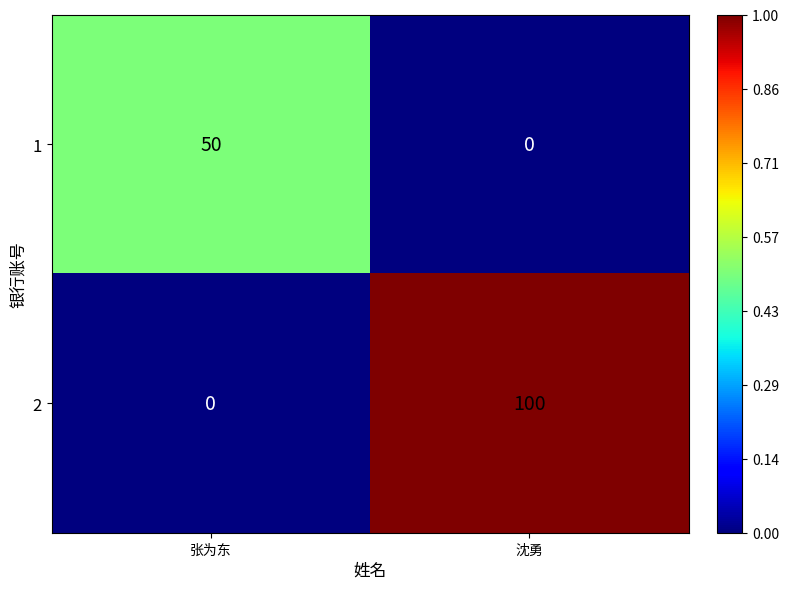

Reading right to left, extract all data points from this chart.

1: 沈勇=0	张为东=50
2: 沈勇=100	张为东=0